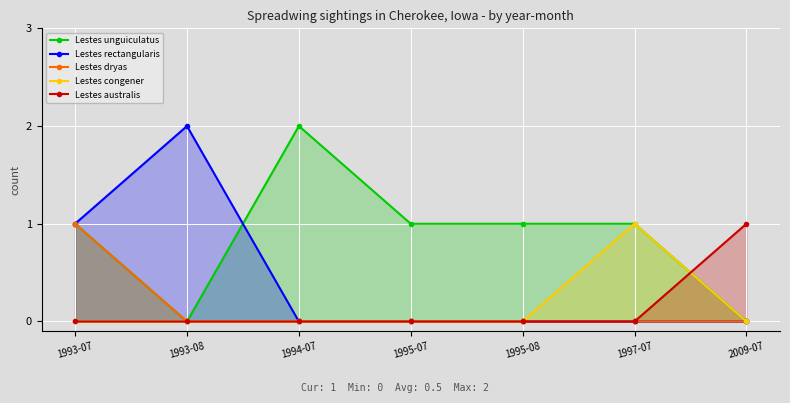

True or false: Lestes dryas and Lestes rectangularis cross at least once.

False